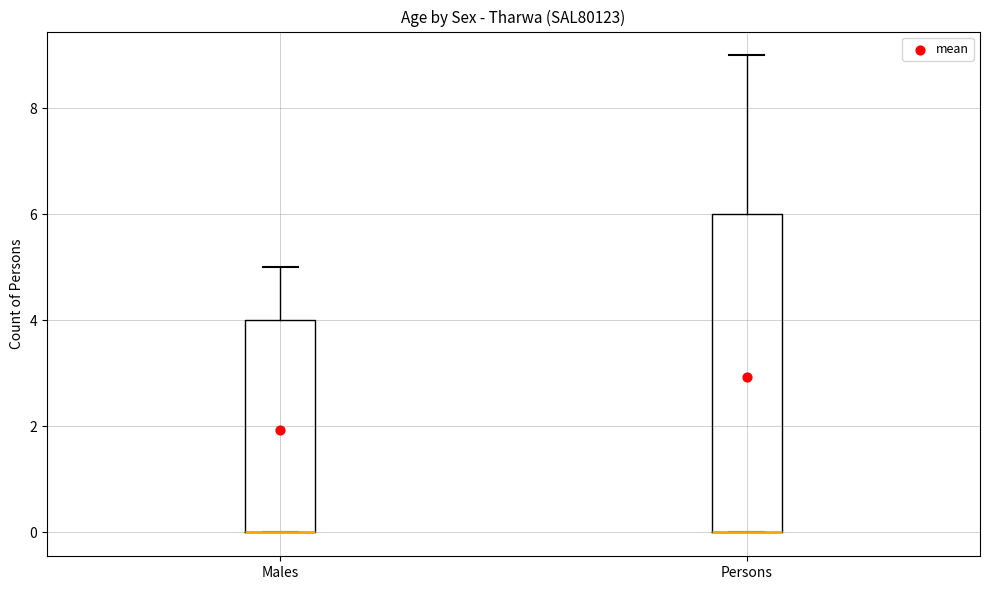

Reading left to right, transcribe this box plot: for each box, give where its median line is, the range the box spans, and where its two whiskers end, as read against the y-axis. The values are not printed on the chart, so give them approximately, as read against the axis.

Males: median 0 (drawn on the box's lower edge), box 0 to 4, whiskers 0 to 5
Persons: median 0 (drawn on the box's lower edge), box 0 to 6, whiskers 0 to 9